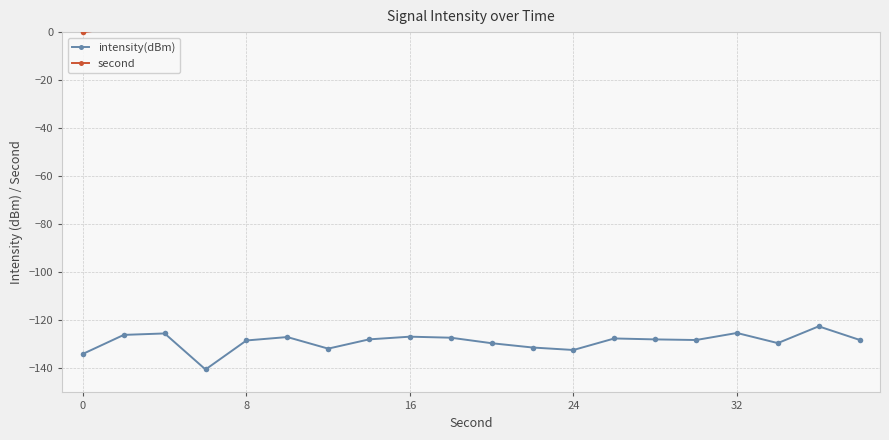

True or false: intensity(dBm) has a value of -211.5 at 24.

False